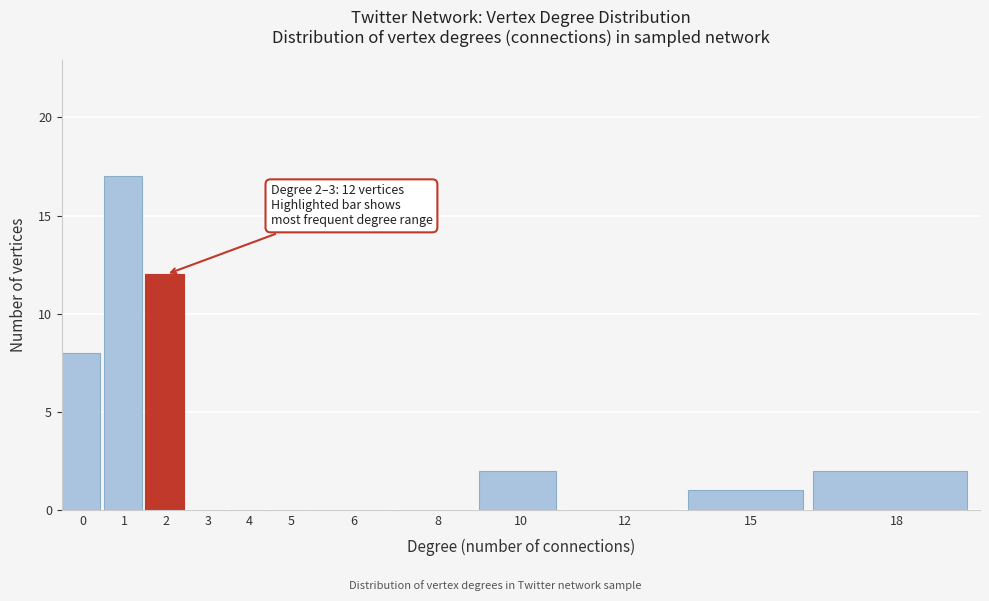

Reading left to right, extract all data points from this chart.

0=8	1=17	2=12	3=0	4=0	5=0	6=0	8=0	10=2	12=0	15=1	18=2